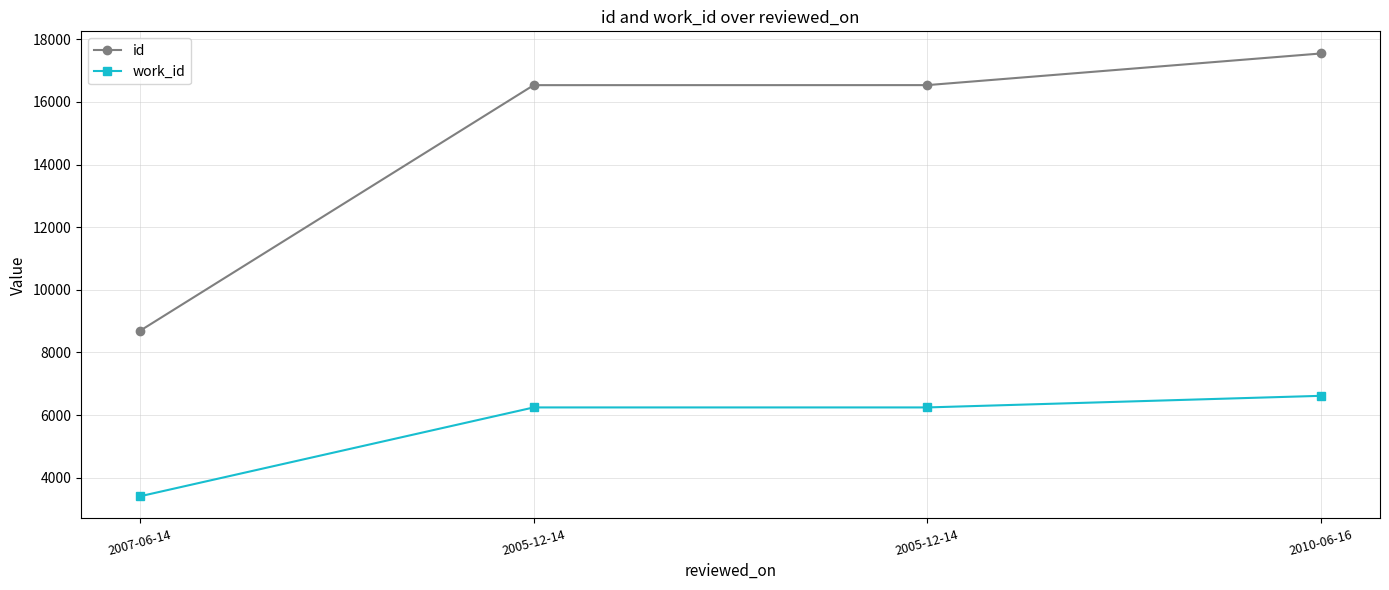

At which label does work_id reach its minimum?

2007-06-14